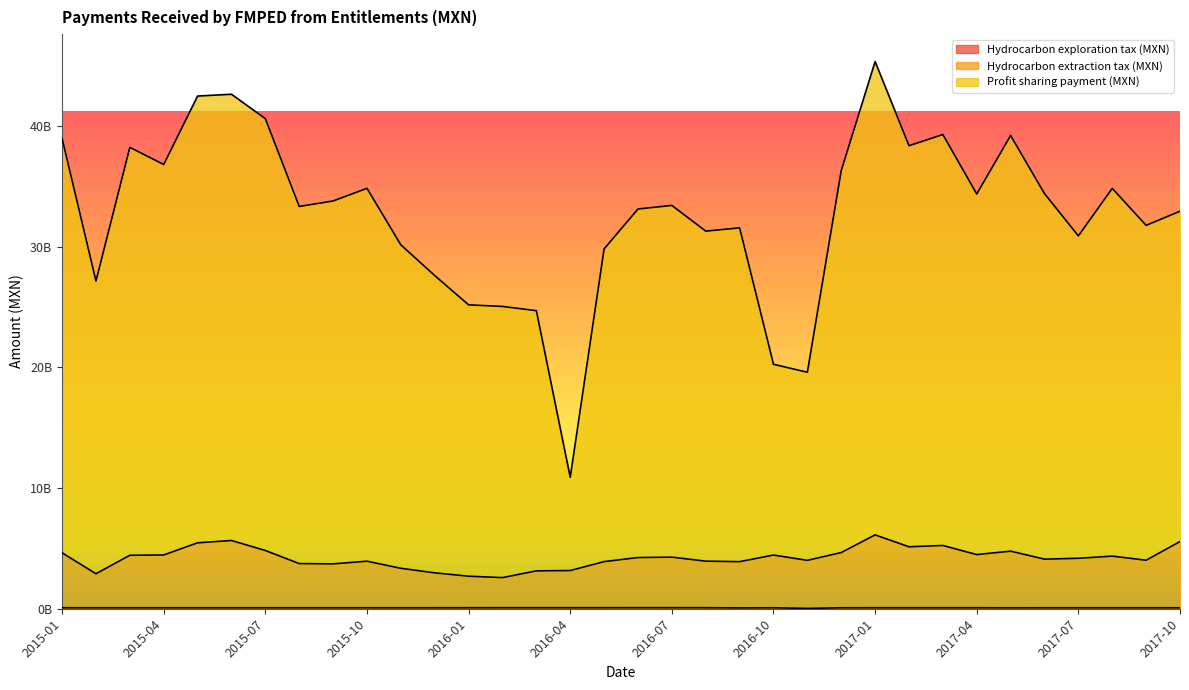

How many interior local peaks does the Hydrocarbon exploration tax (MXN) series have?

2